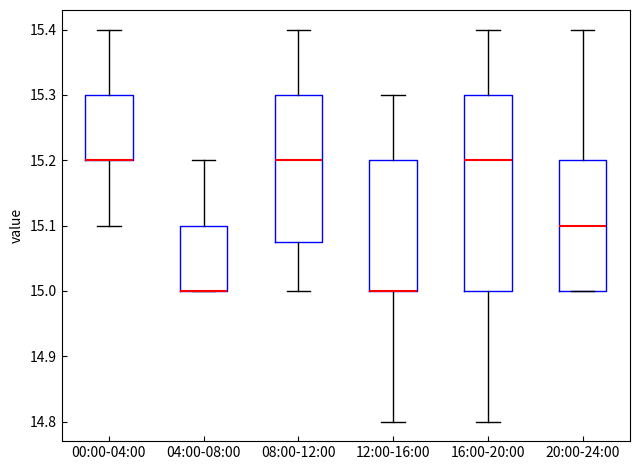

Where does the lower whisker of the box for 12:00-16:00 end on the y-axis? The values are not printed on the chart, so give them approximately, as read against the axis.

14.80